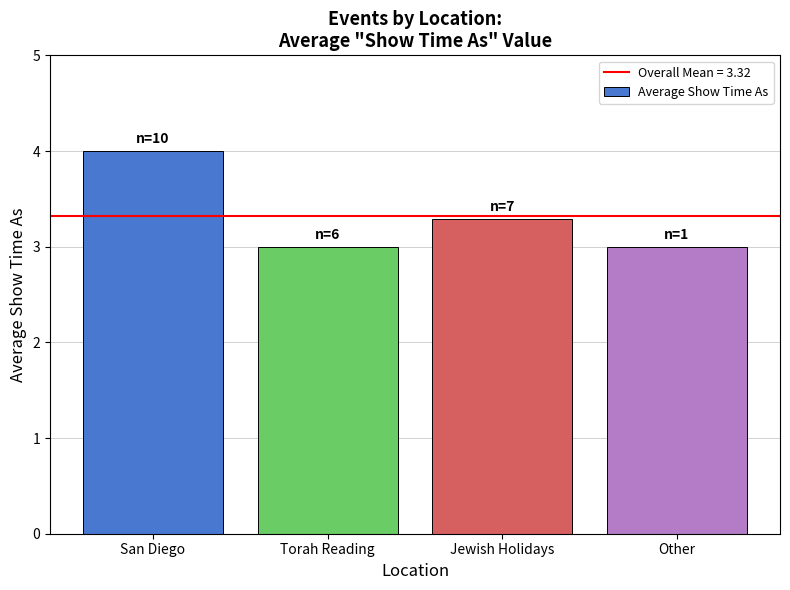

What is the difference between the maximum and second lowest values?

1.0